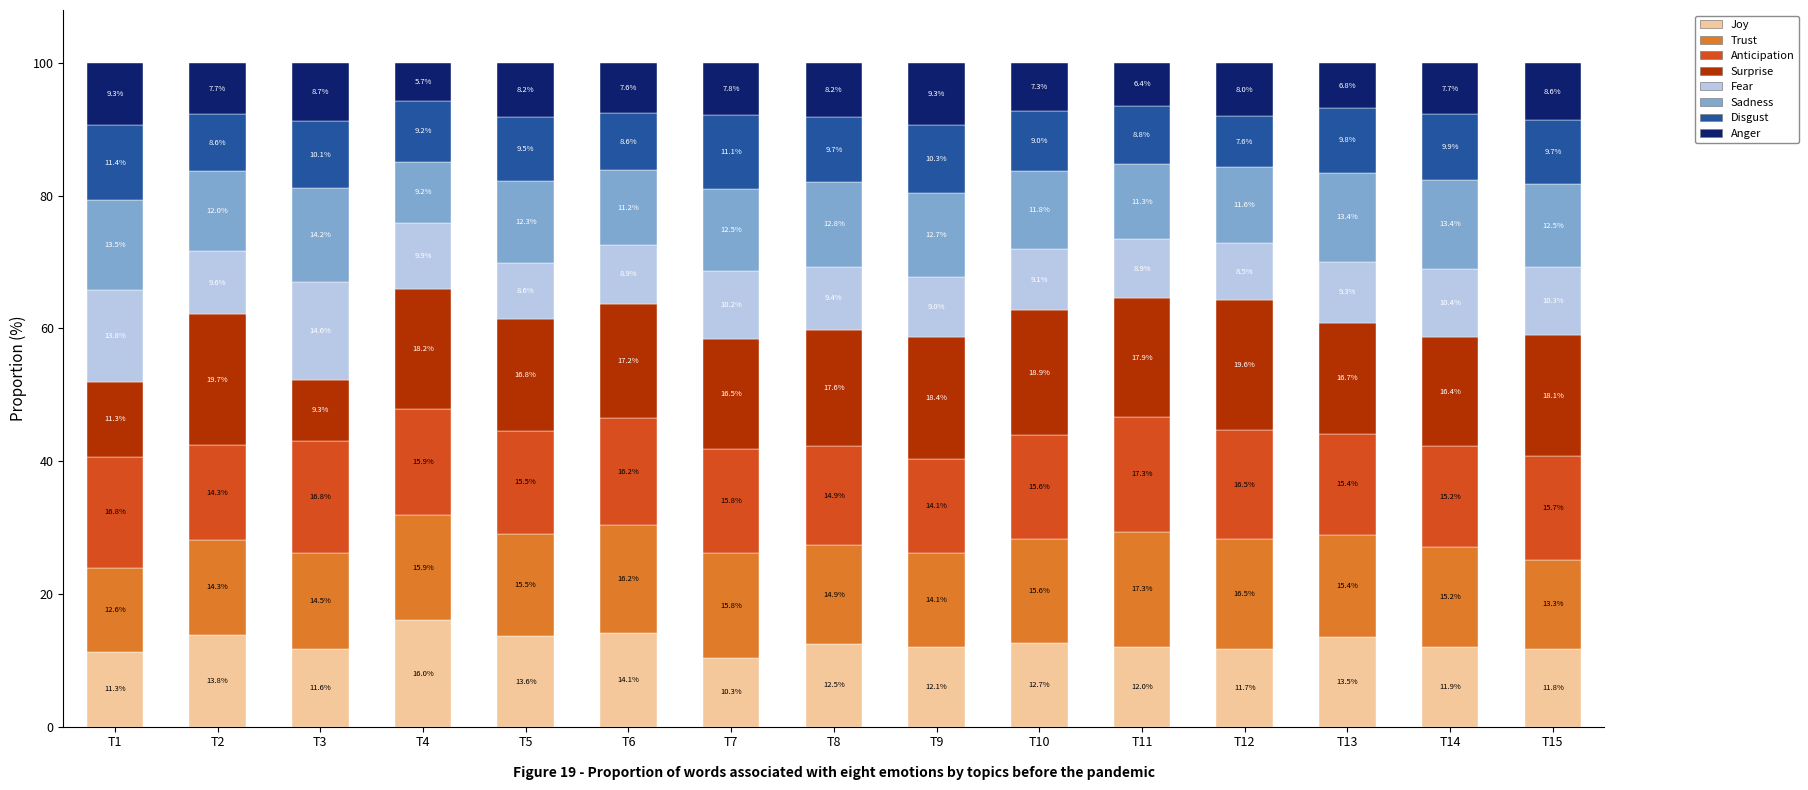

Is it true that Joy equals 18.8 at T13?

False